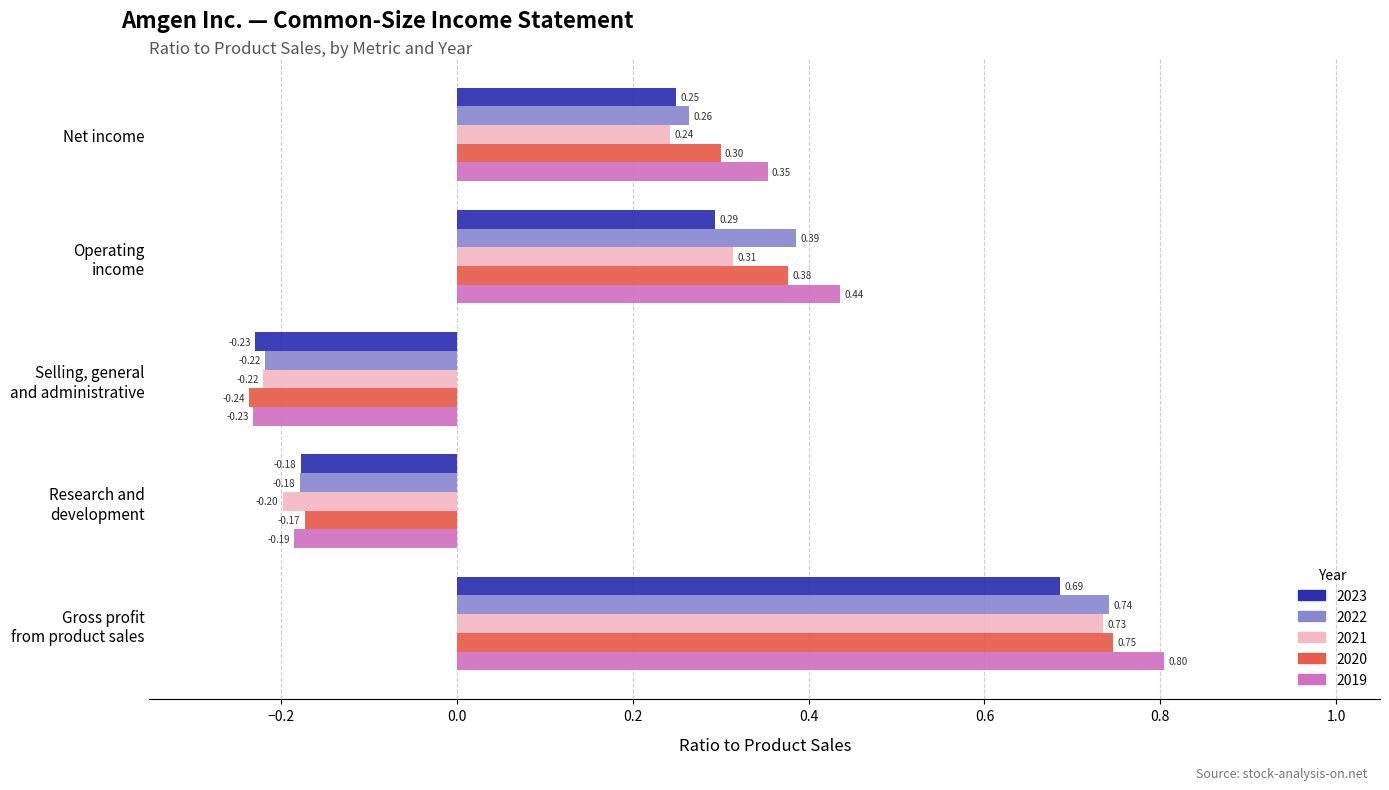

At which category does the chart reach its peak across all series?

Gross profit
from product sales